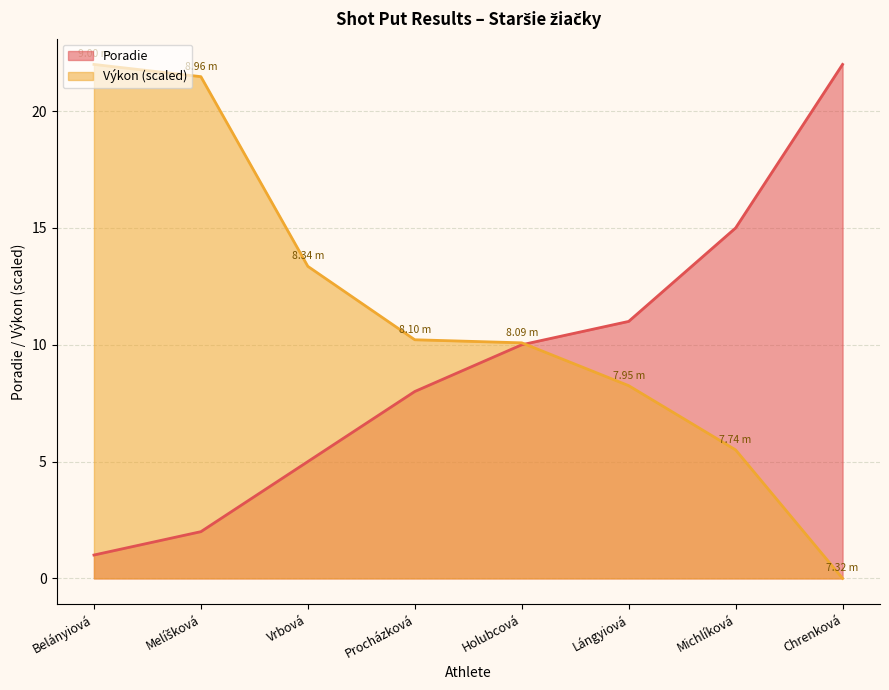

Rank the series at Procházková from lowest to highest value.

Poradie, Výkon (scaled)